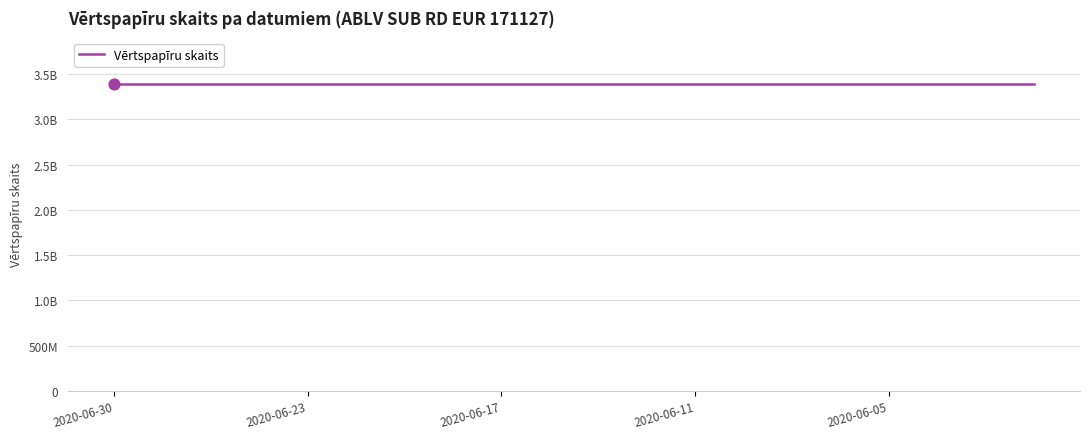

At which category is the sum across all series the highest?

2020-06-30